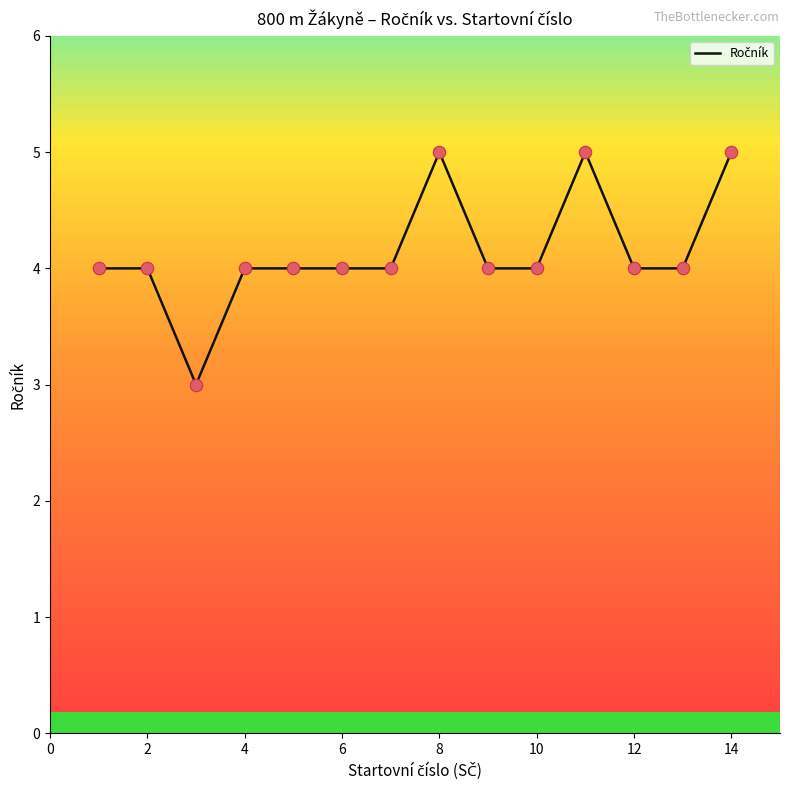

Approximately how many times larger is the value at 8 compared to 12?

1.0